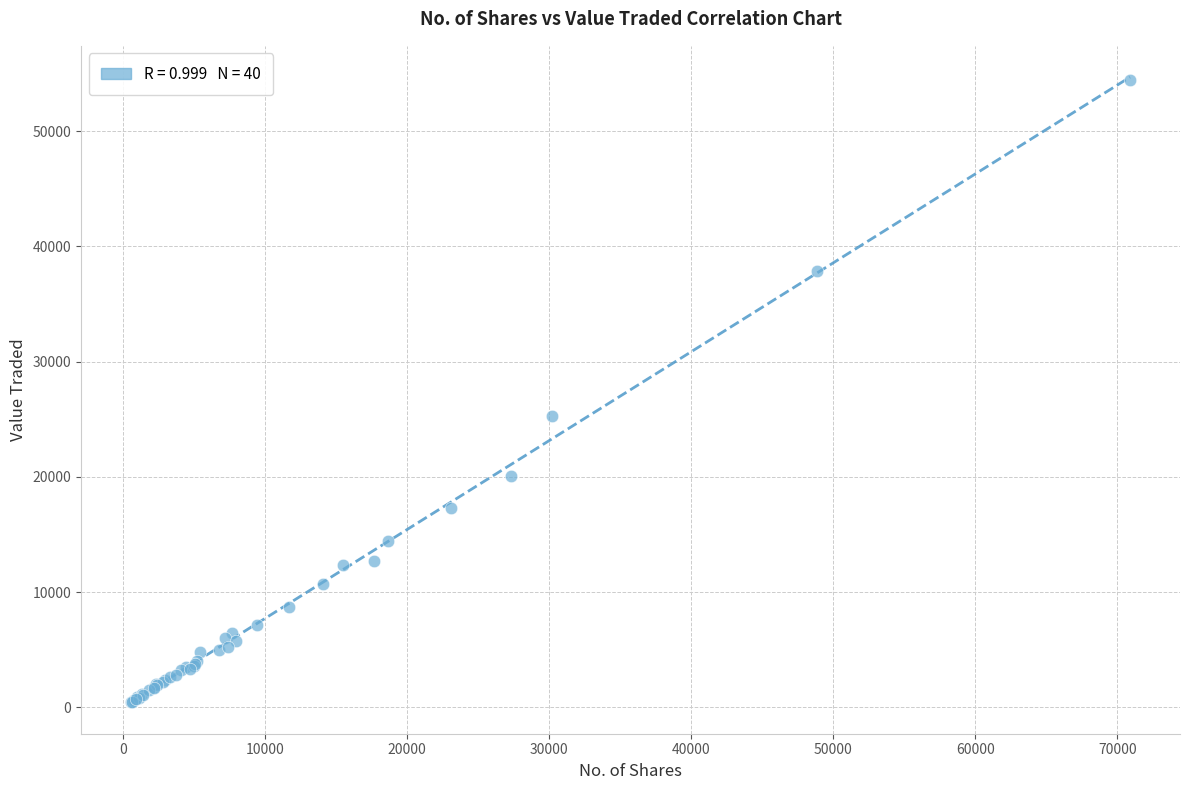

What Y value in the scatter plot is closest to 27450?

25323